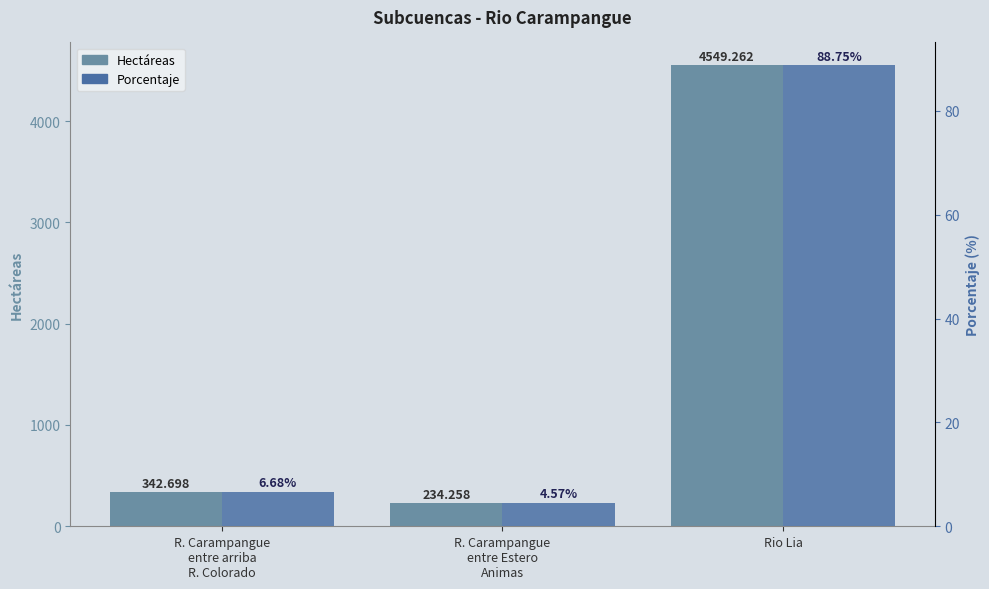

What is the average value of the Hectáreas series?

1708.7